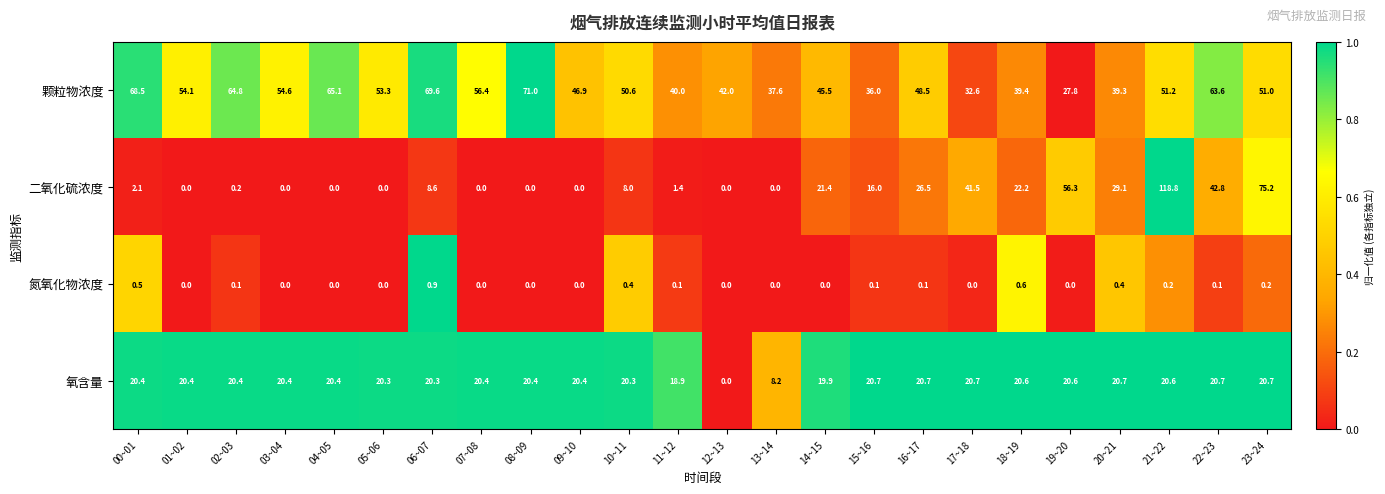

The value of 氧含量 at 21~22 is 30.5. True or false?

False